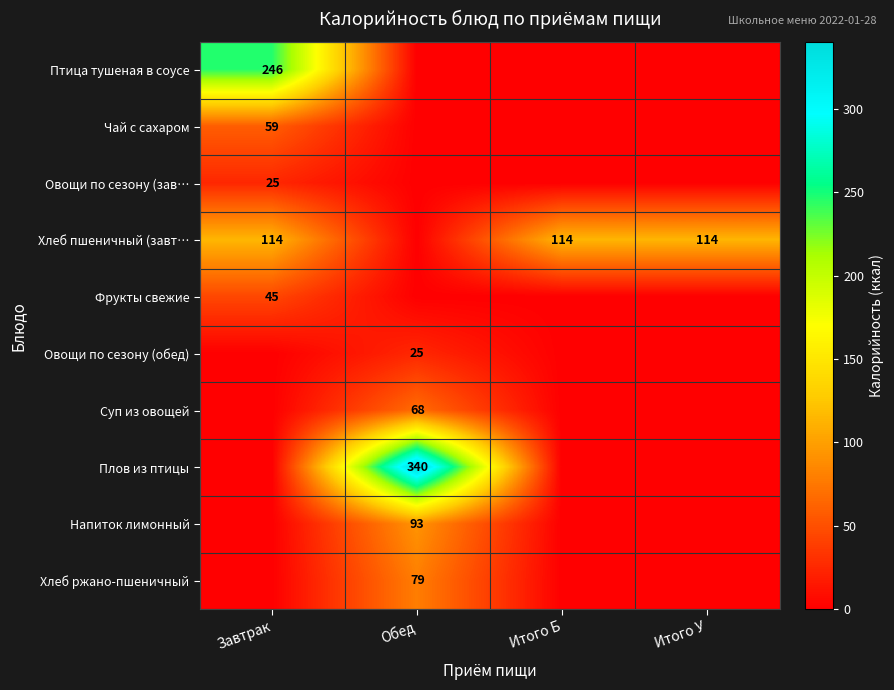

Is the value of Фрукты свежие at Завтрак greater than the value of Плов из птицы at Обед?

No